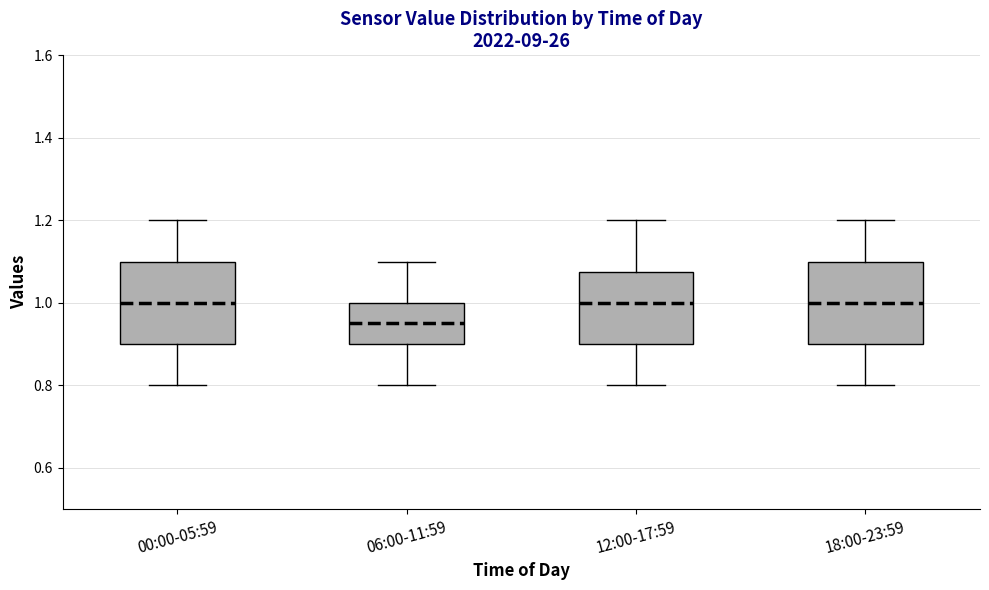

Where is the lower edge of the box for 12:00-17:59 on the y-axis? The values are not printed on the chart, so give them approximately, as read against the axis.

0.90